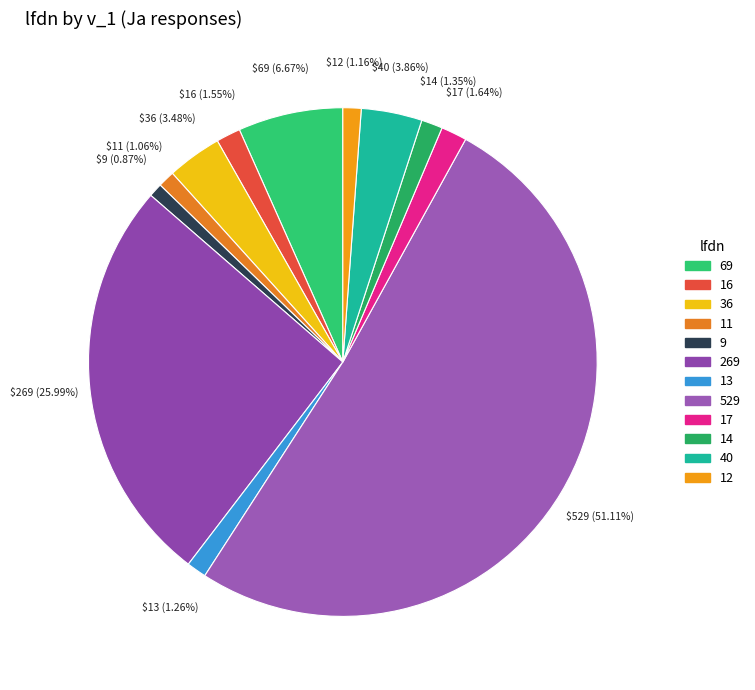

To the nearest percent, what is the average slice percentage?

8%